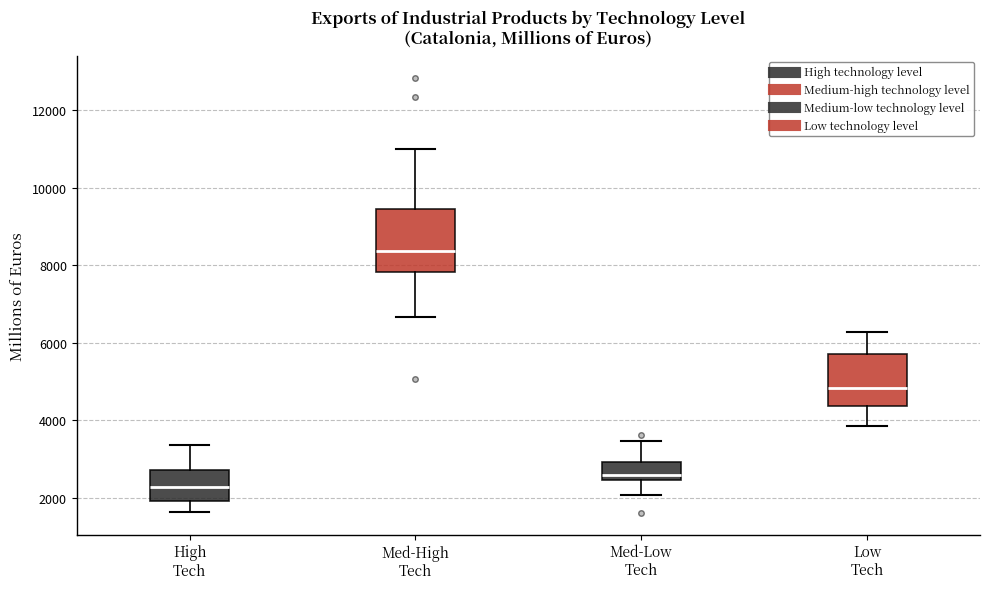

Reading left to right, transcribe this box plot: for each box, give where its median line is, the range the box spans, and where its two whiskers end, as read against the y-axis. The values are not printed on the chart, so give them approximately, as read against the axis.

High Tech: median 2200, box 2000 to 2800, whiskers 1600 to 3400
Med-High Tech: median 8400, box 7800 to 9400, whiskers 6600 to 11000
Med-Low Tech: median 2600, box 2400 to 3000, whiskers 2000 to 3400
Low Tech: median 4800, box 4400 to 5800, whiskers 3800 to 6200